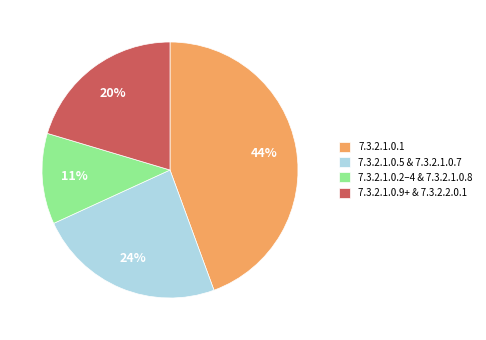

Combined, do 7.3.2.1.0.5 & 7.3.2.1.0.7 and 7.3.2.1.0.9+ & 7.3.2.2.0.1 account for over 50%?

No